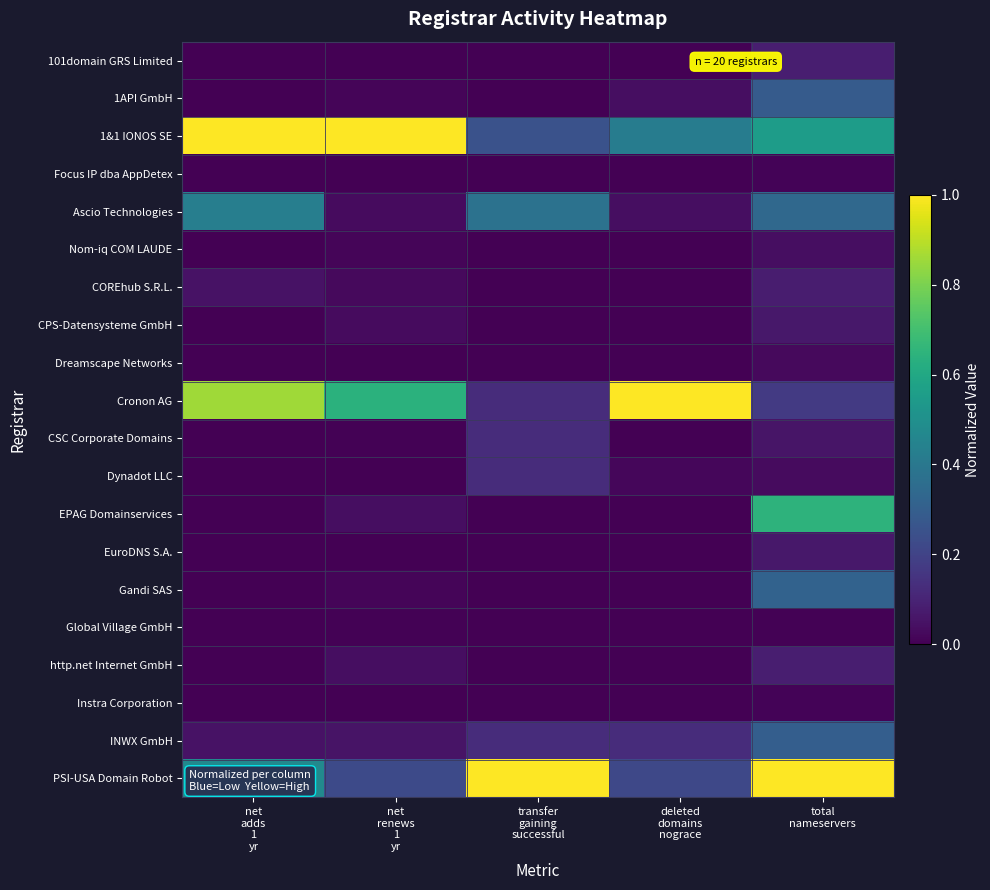

What is the total value across all series at net
adds
1
yr?

2.9